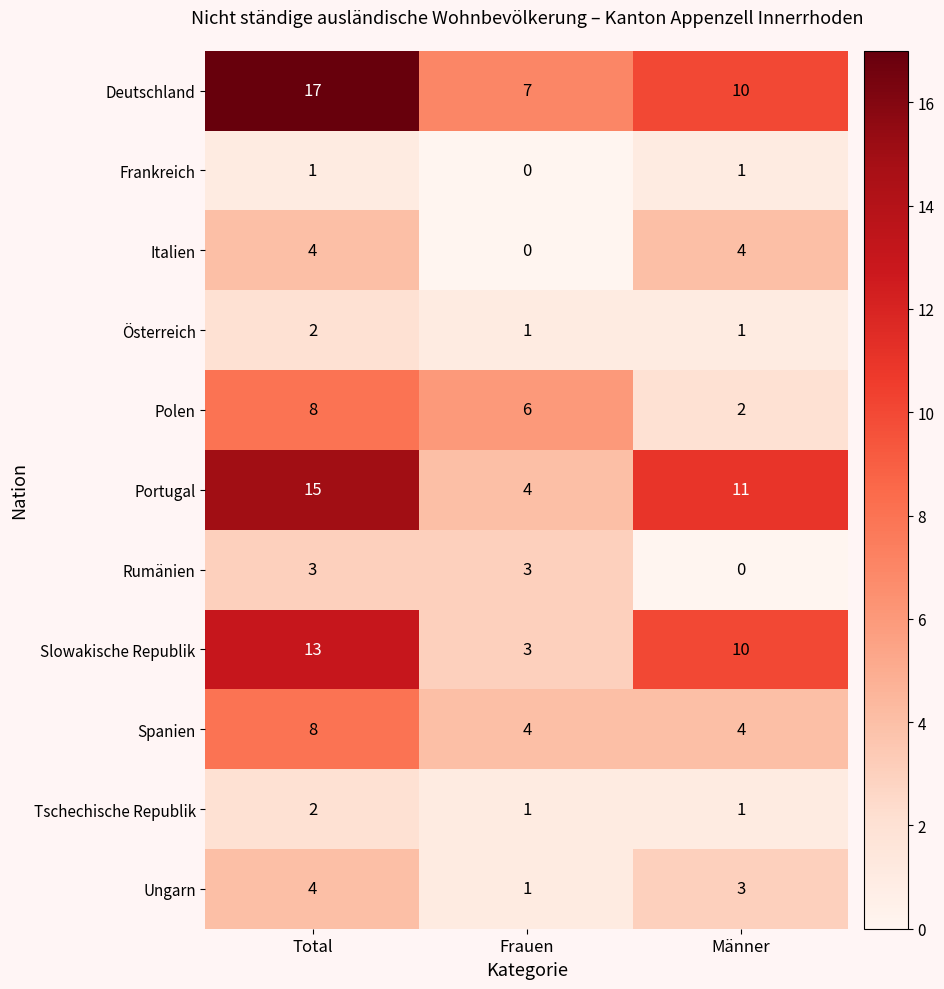

What is the average value of the Italien series?

3